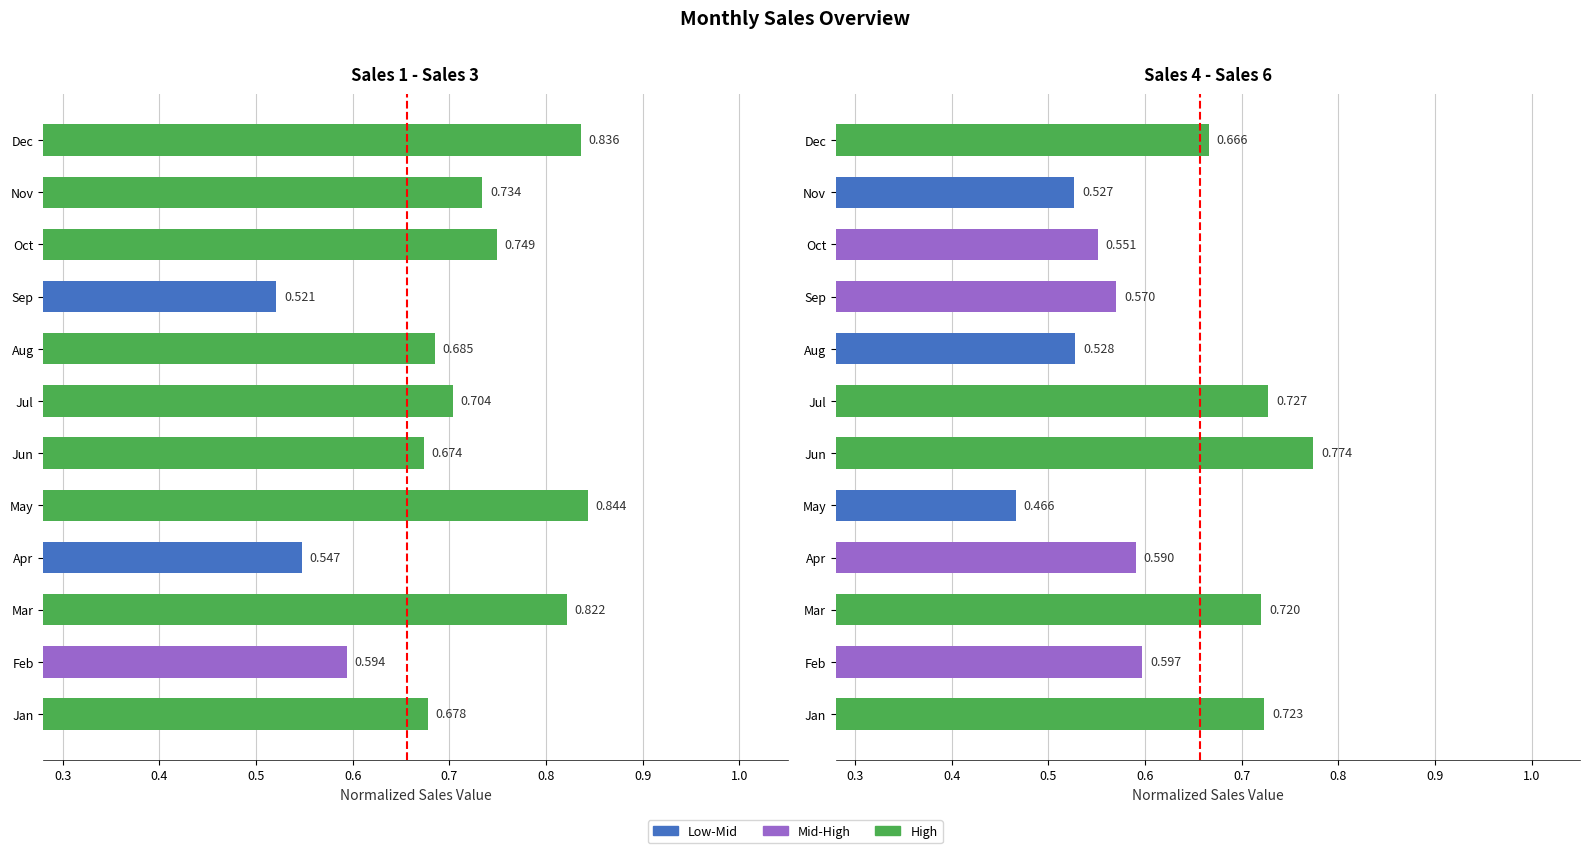

Reading right to left, list all the values displayed in this chart.

Sales 1 - Sales 3: 0.8	0.7	0.7	0.5	0.7	0.7	0.7	0.8	0.5	0.8	0.6	0.7
Sales 4 - Sales 6: 0.7	0.5	0.6	0.6	0.5	0.7	0.8	0.5	0.6	0.7	0.6	0.7